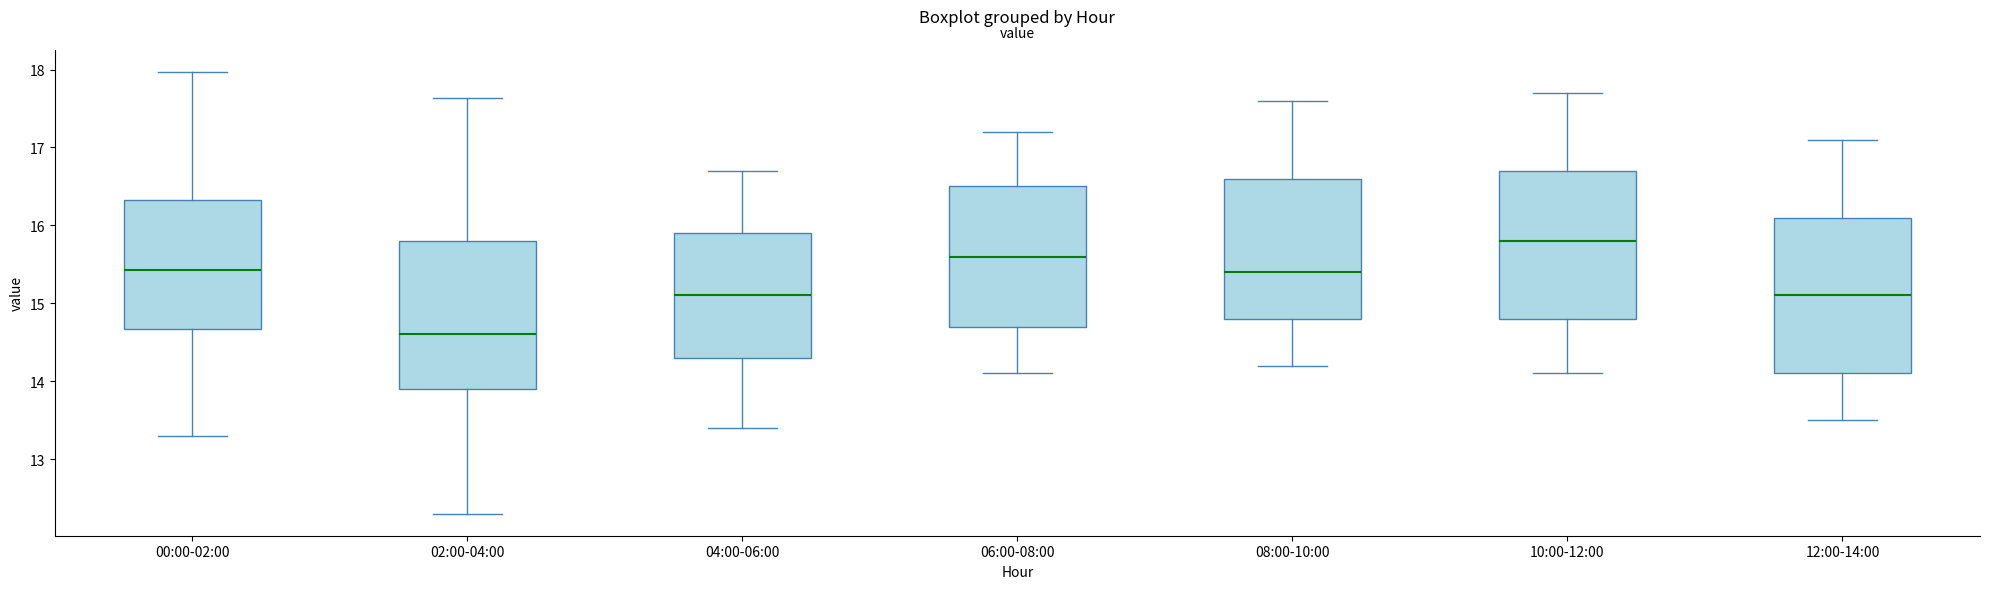

Where does the upper whisker of the box for 12:00-14:00 end on the y-axis? The values are not printed on the chart, so give them approximately, as read against the axis.

17.1